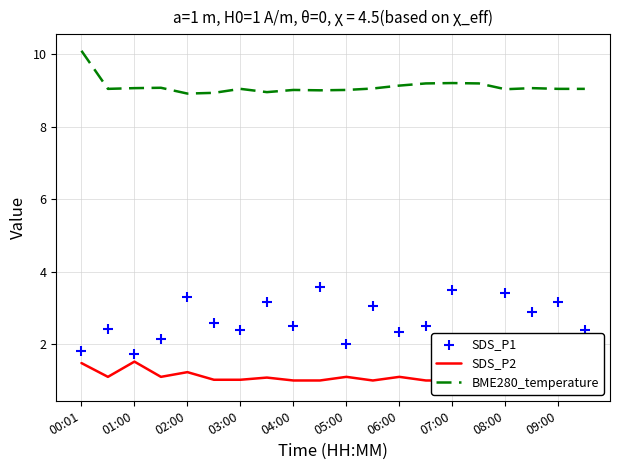

What is the lowest value of the BME280_temperature series?

8.9